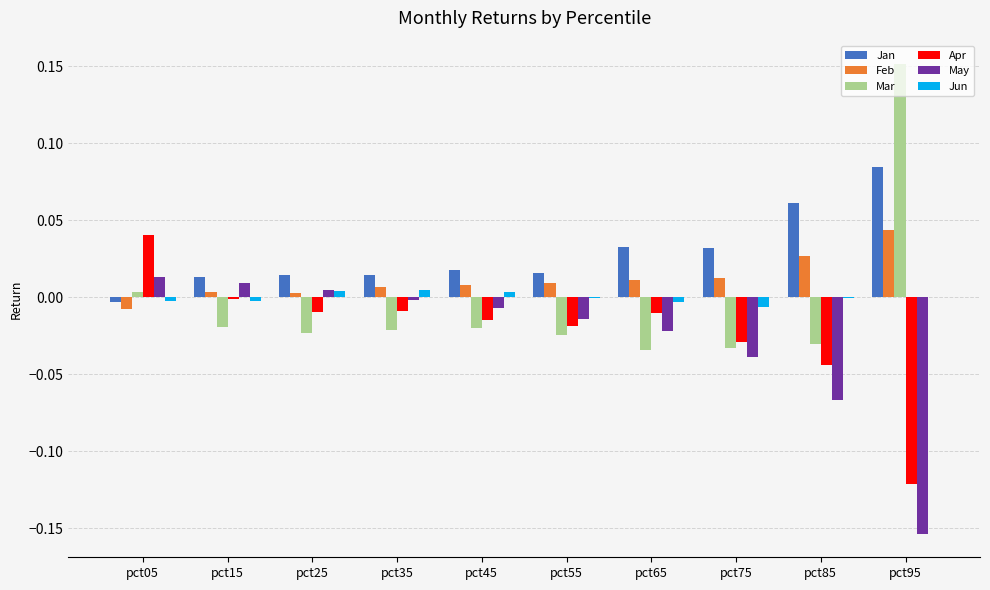

At which label does Jun first exceed 0?

pct25